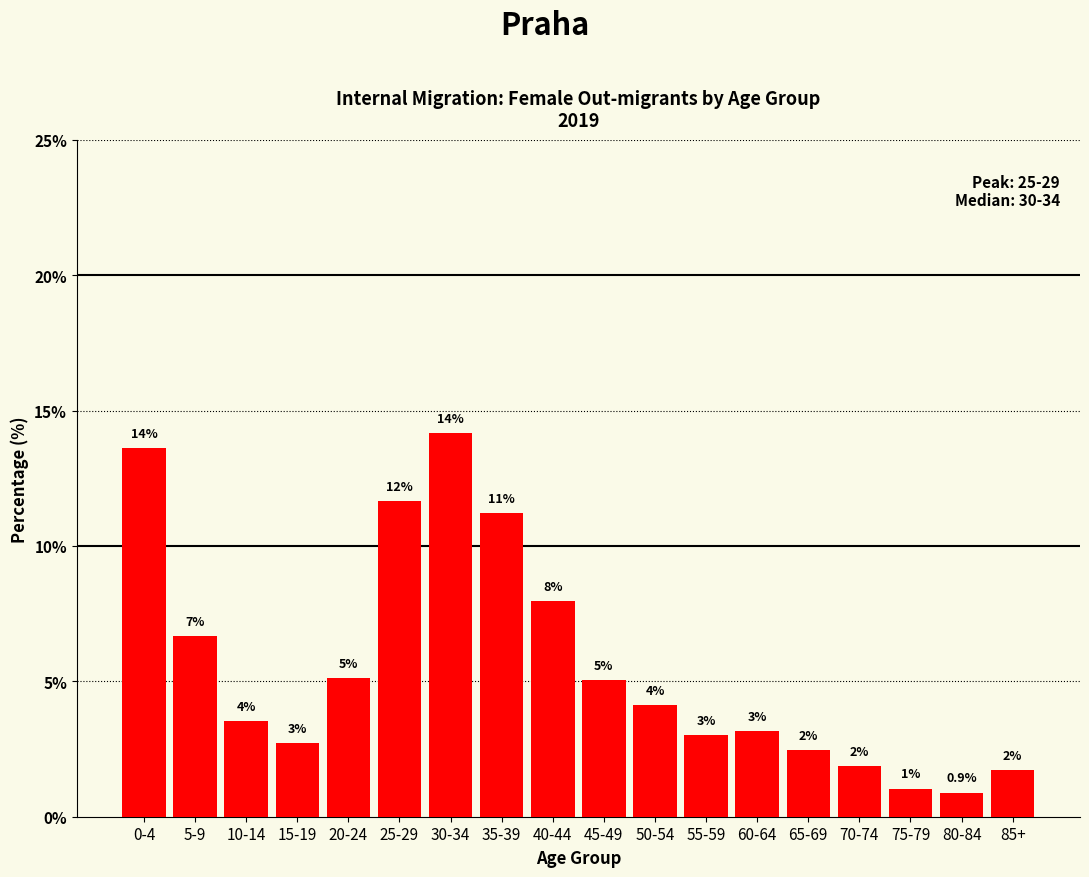

Does the chart contain any negative values?

No